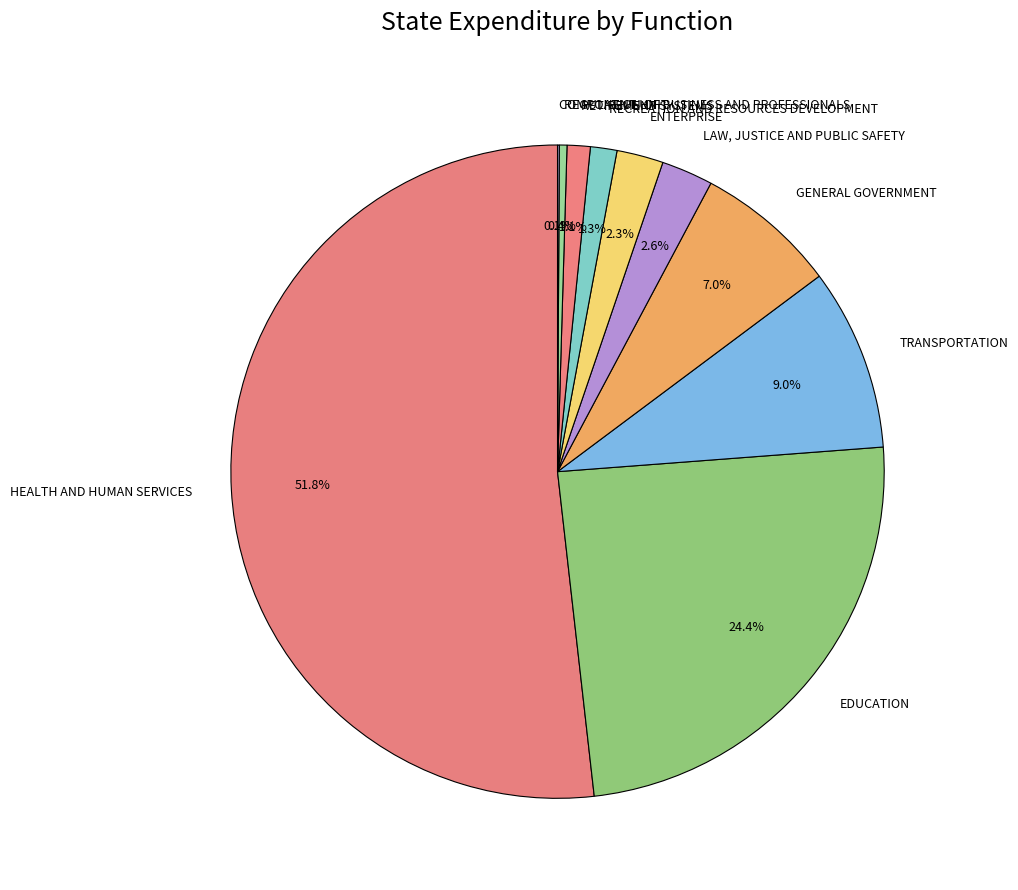

Which has a higher value, LAW, JUSTICE AND PUBLIC SAFETY or REGULATION OF BUSINESS AND PROFESSIONALS?

LAW, JUSTICE AND PUBLIC SAFETY